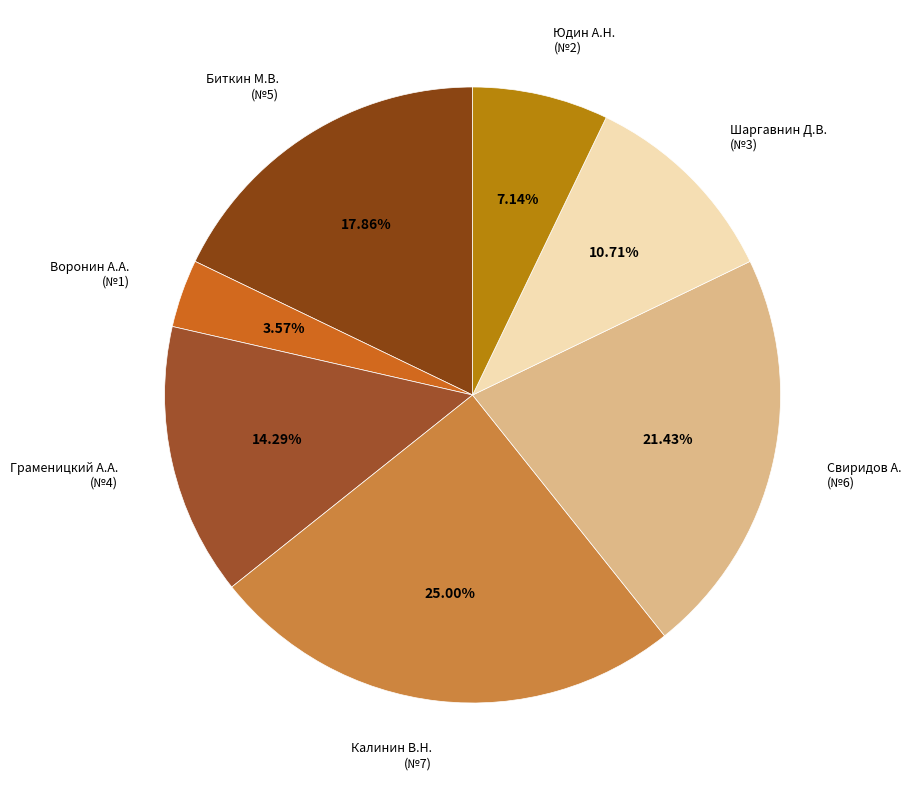

Is the sum of Калинин В.Н. (№7) and Граменицкий А.А. (№4) greater than half?

No